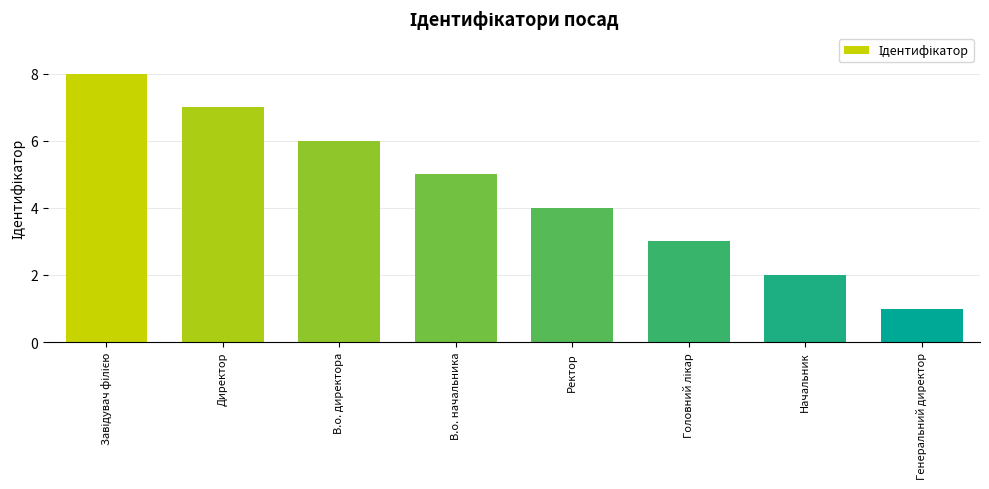

How many categories are shown in the chart?

8